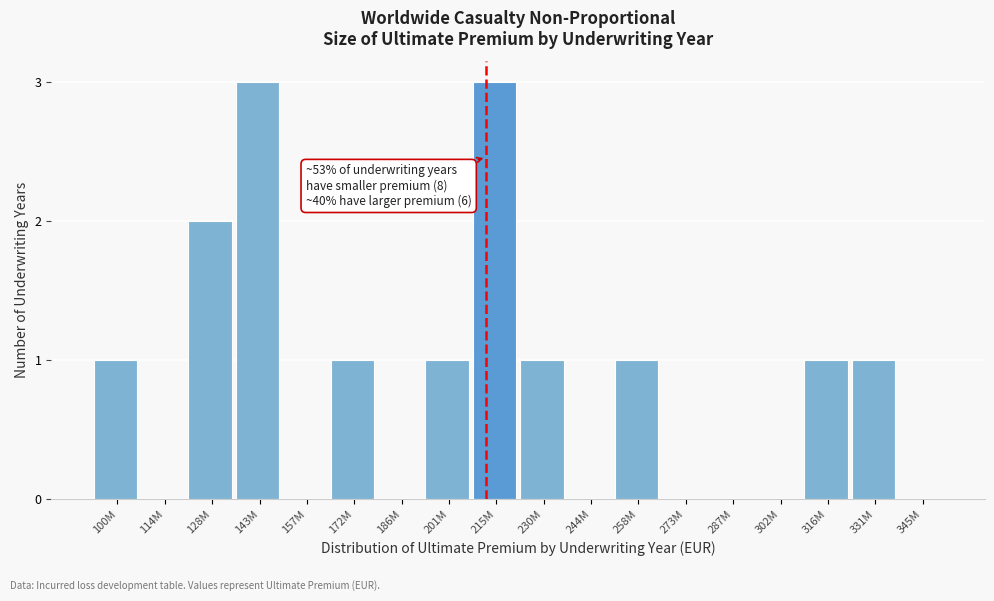

Reading right to left, extract all data points from this chart.

345M=0	331M=1	316M=1	302M=0	287M=0	273M=0	258M=1	244M=0	230M=1	215M=3	201M=1	186M=0	172M=1	157M=0	143M=3	128M=2	114M=0	100M=1